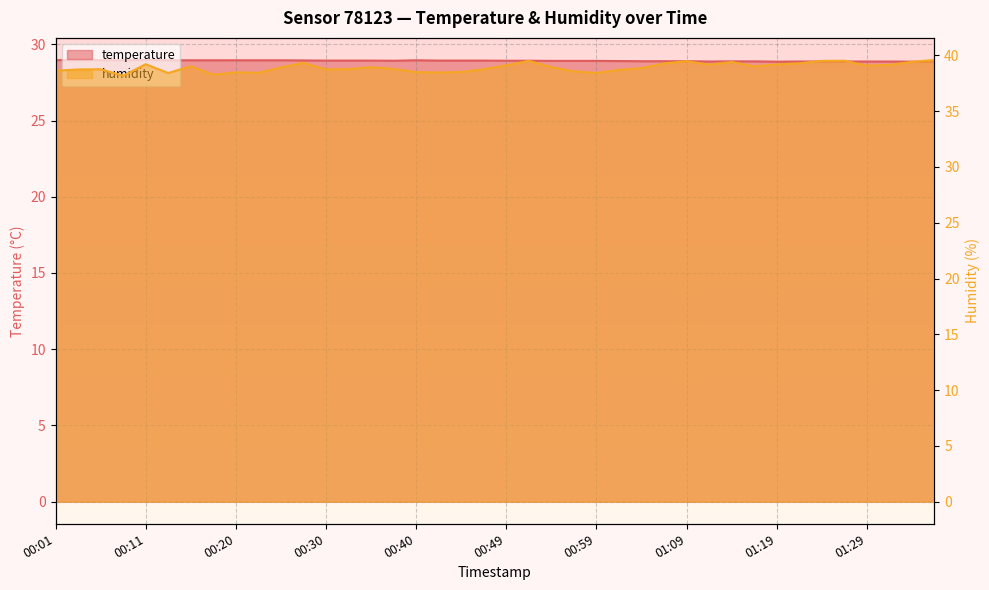

What is the difference between the second highest and second lowest values in the temperature series?

0.1